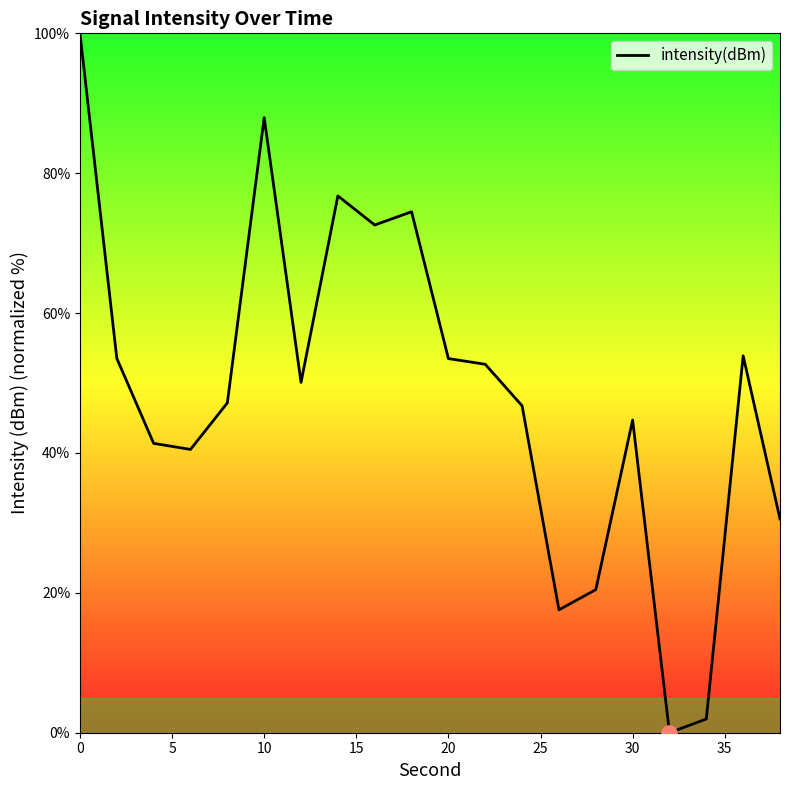

What is the maximum value shown in the chart?

100.0